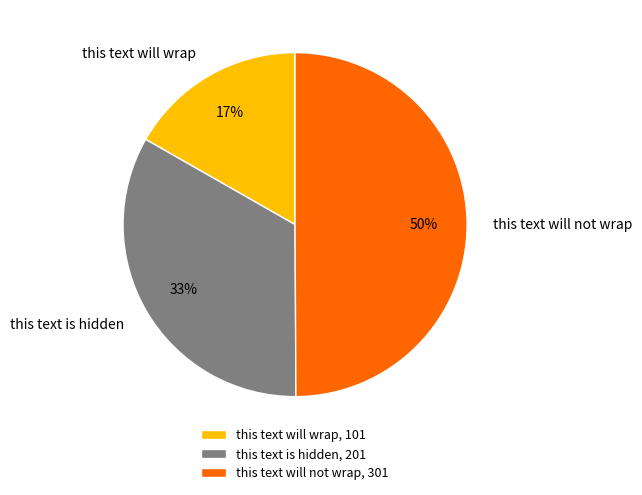

To the nearest percent, what portion does this text will not wrap represent?

50%